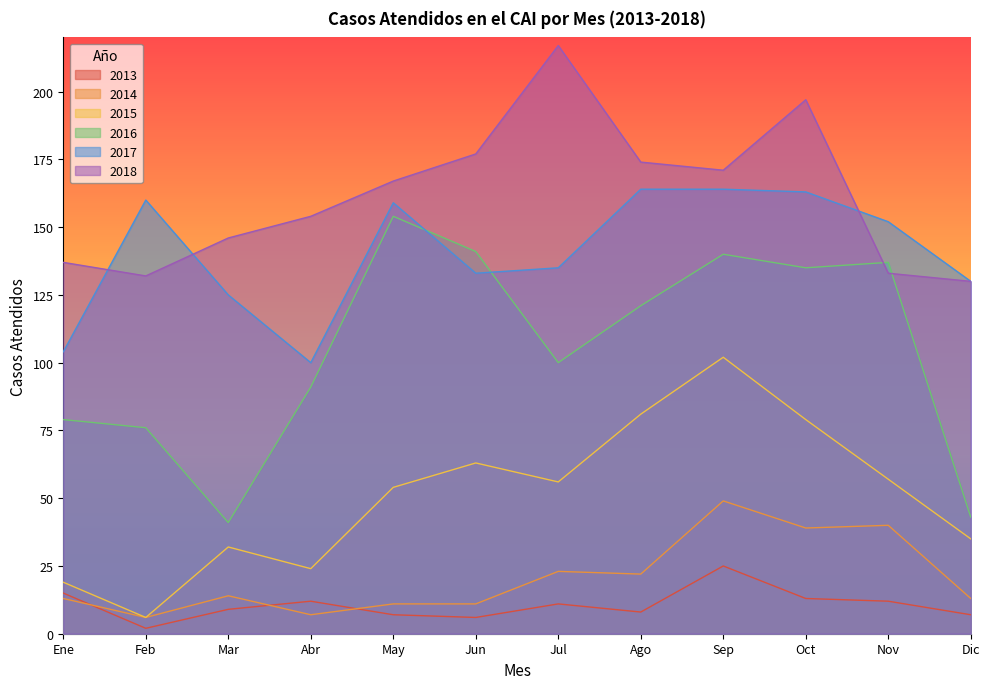

What is the label of the 9th point from the left?

Sep